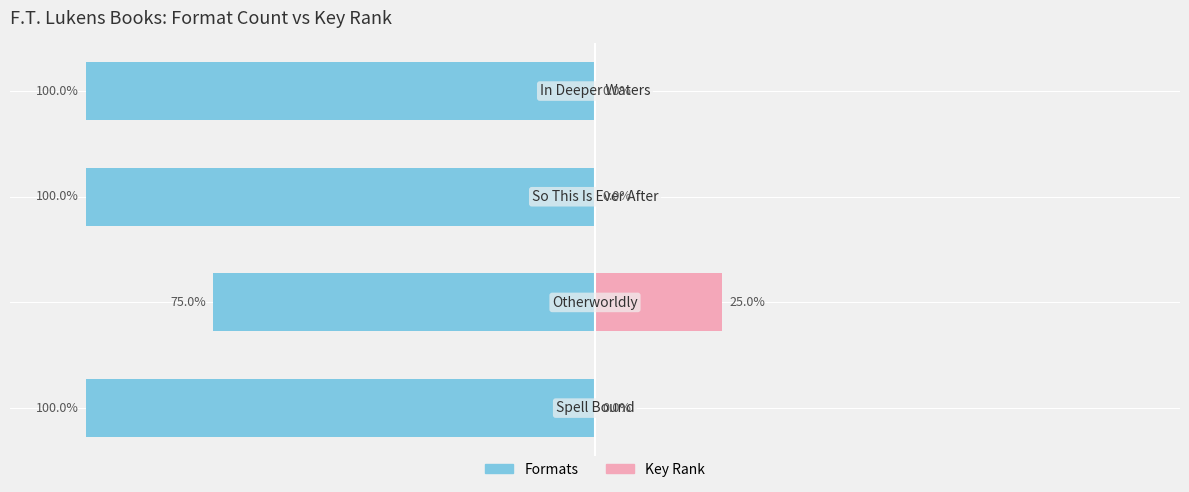

Rank the series at 2 from highest to lowest value.

Key Rank, Formats